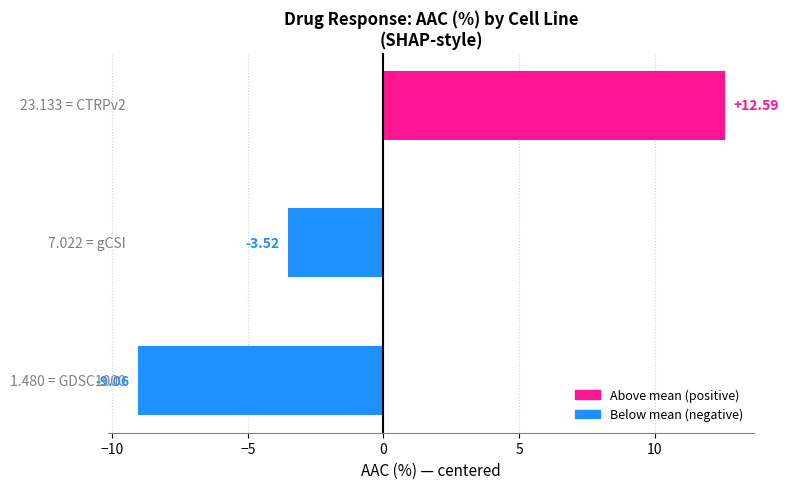

How many bars are there in total?

3